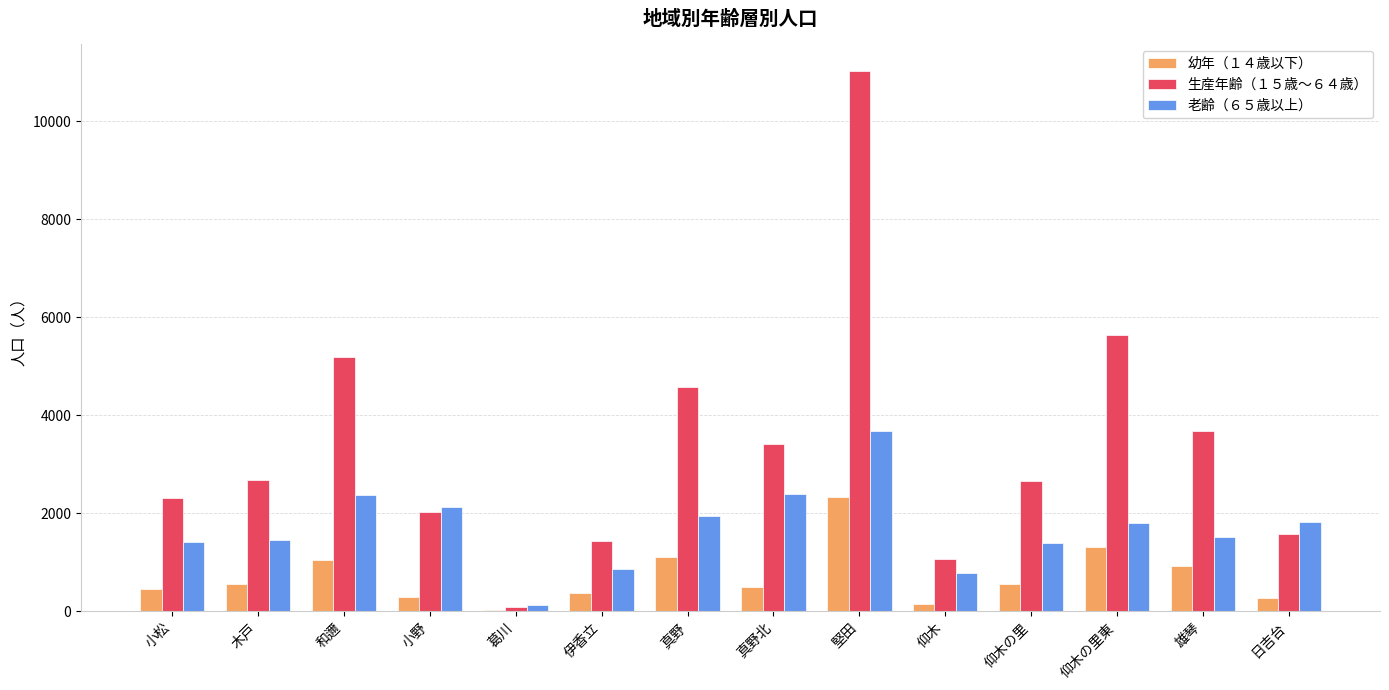

What is the greatest value displayed?

11010